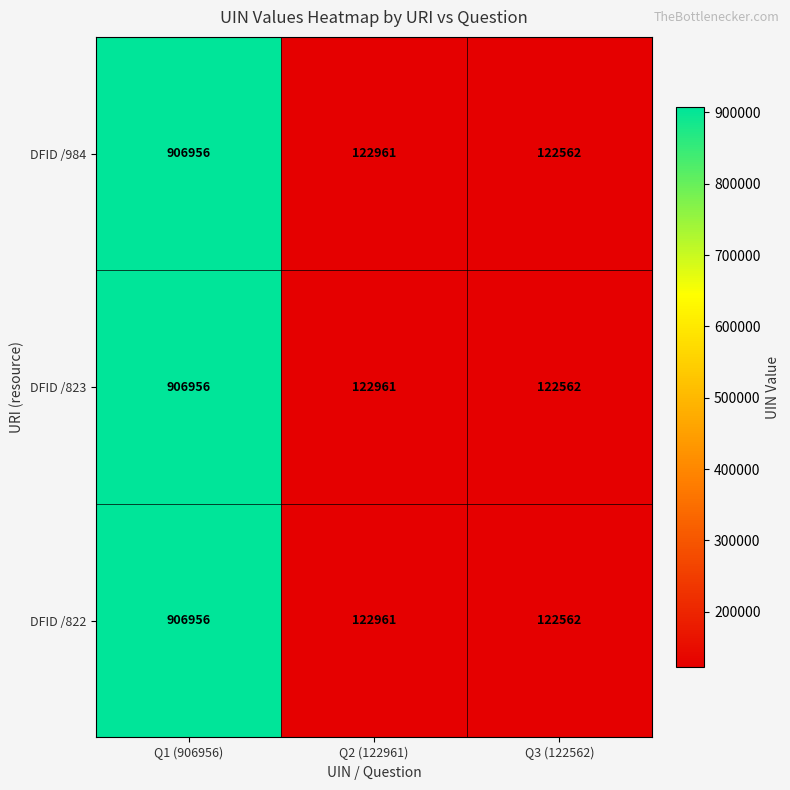

What is the total value across all series at Q2 (122961)?

368883